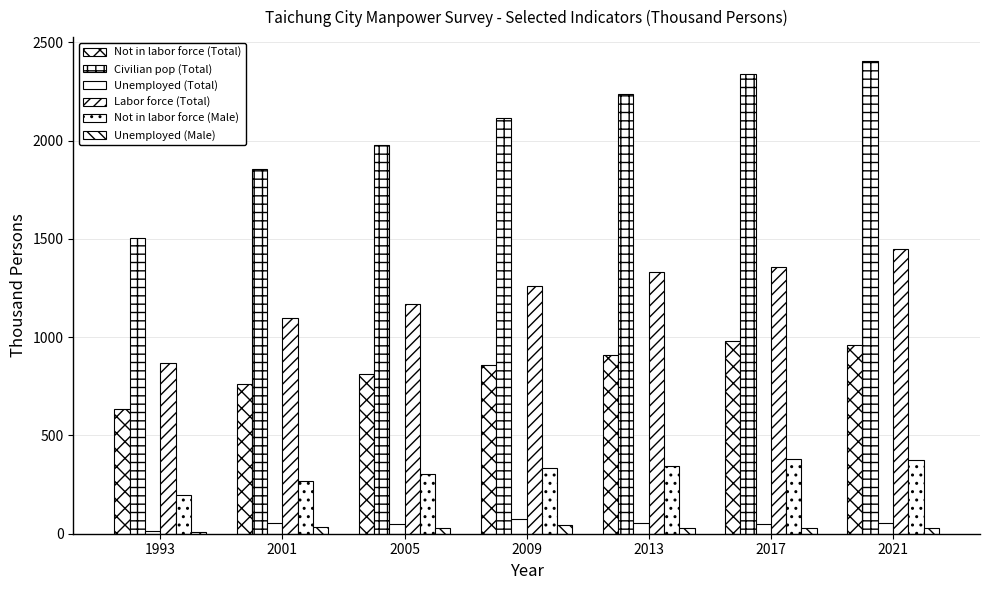

Count the number of data series in this chart.

6